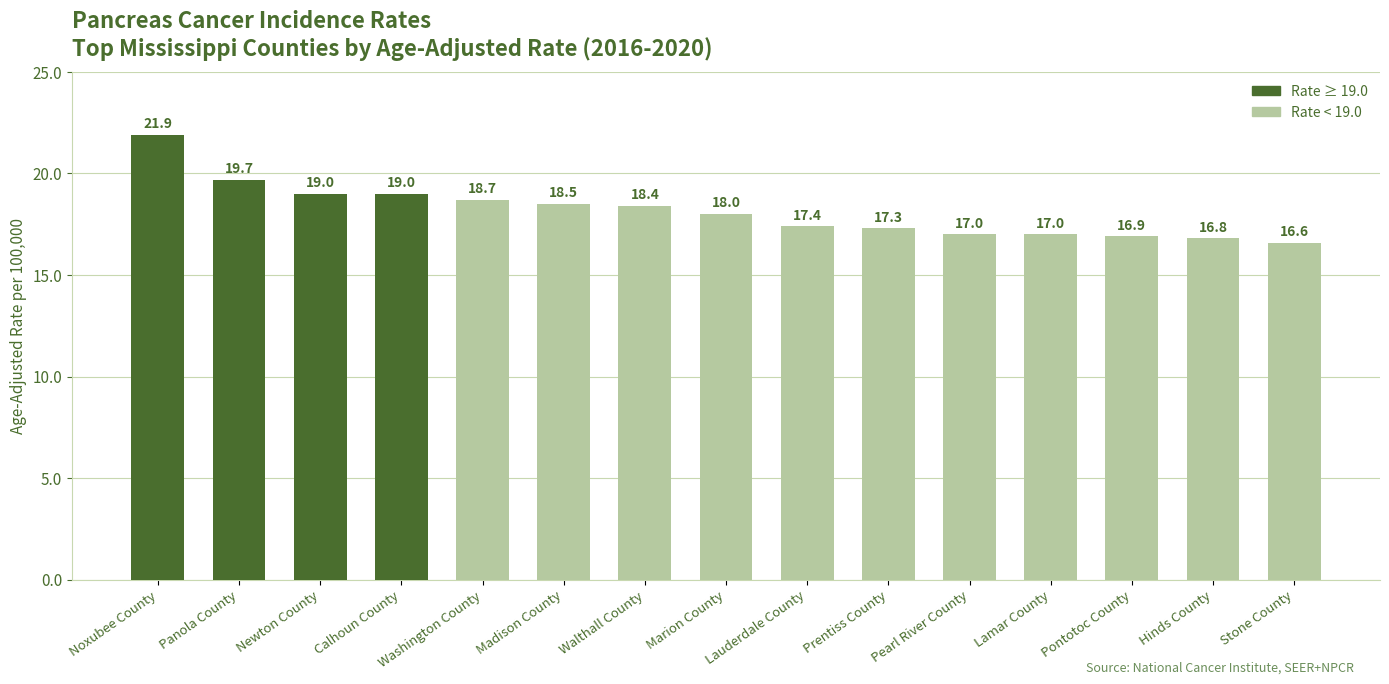

Which category has the lowest value across all series?

Stone County